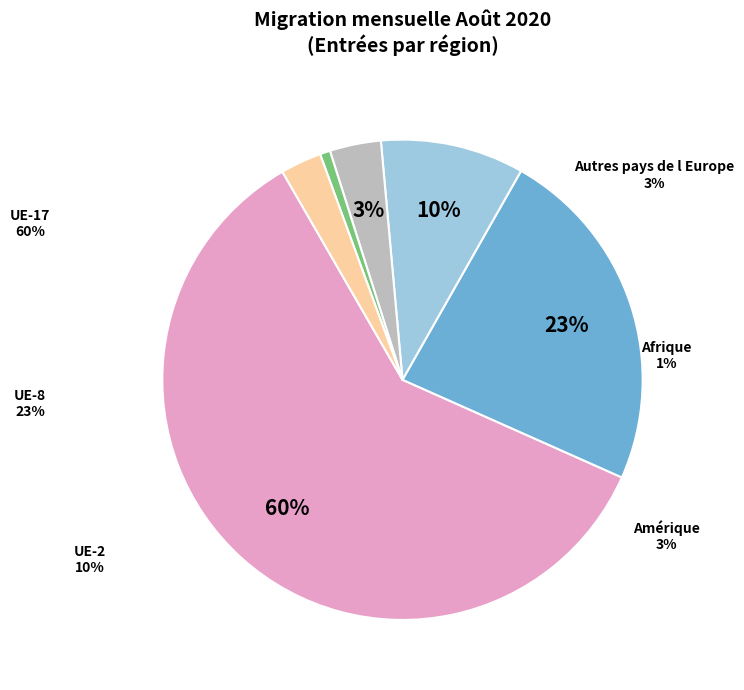

The Amérique slice represents 1% of the pie. True or false?

False